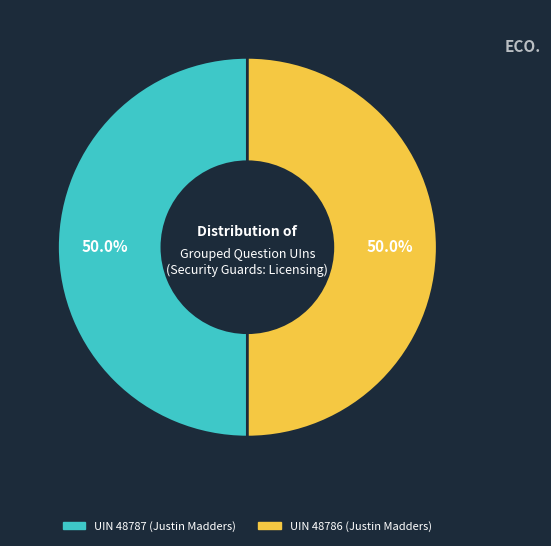

How many slices are in this pie chart?

2